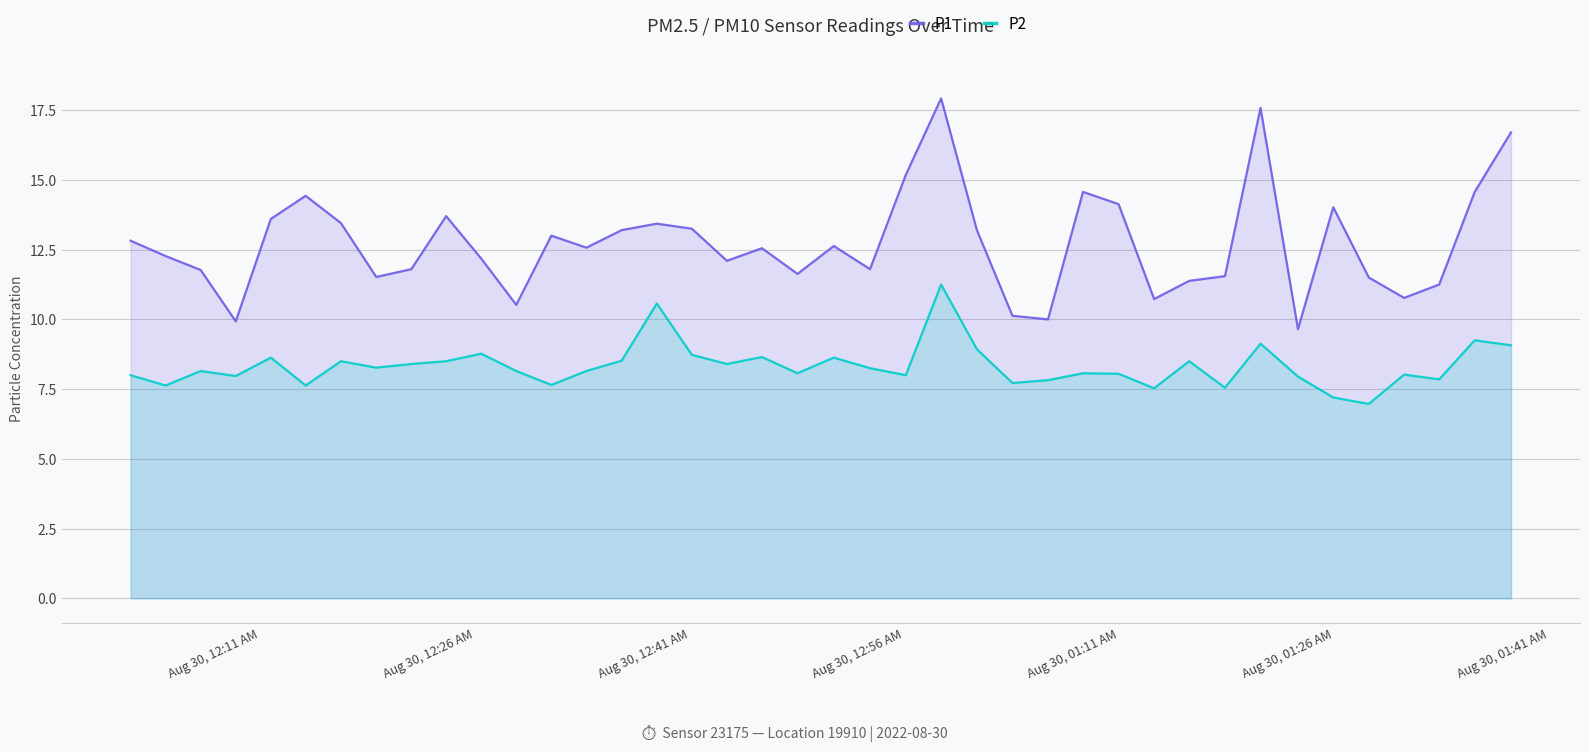

Which series has the largest range (max minus min)?

P1